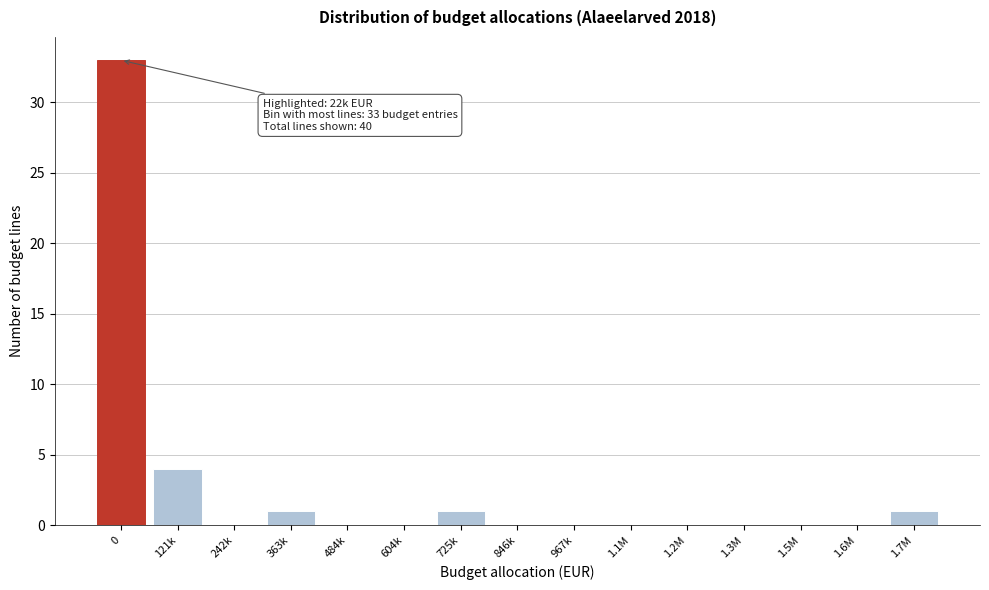

Reading right to left, extract all data points from this chart.

1.7M=1	1.6M=0	1.5M=0	1.3M=0	1.2M=0	1.1M=0	967k=0	846k=0	725k=1	604k=0	484k=0	363k=1	242k=0	121k=4	0=33